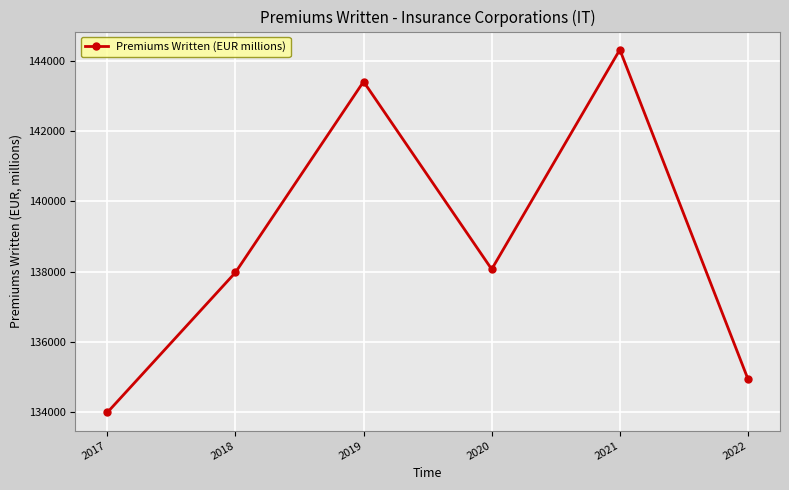

How many values are below 138066?

3